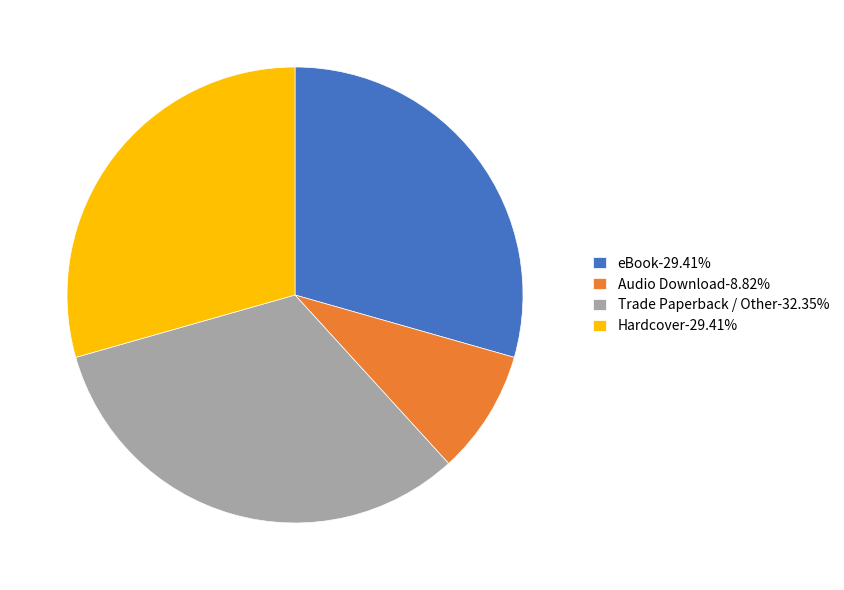

Does Trade Paperback / Other-32.35% represent more than half of the total?

No